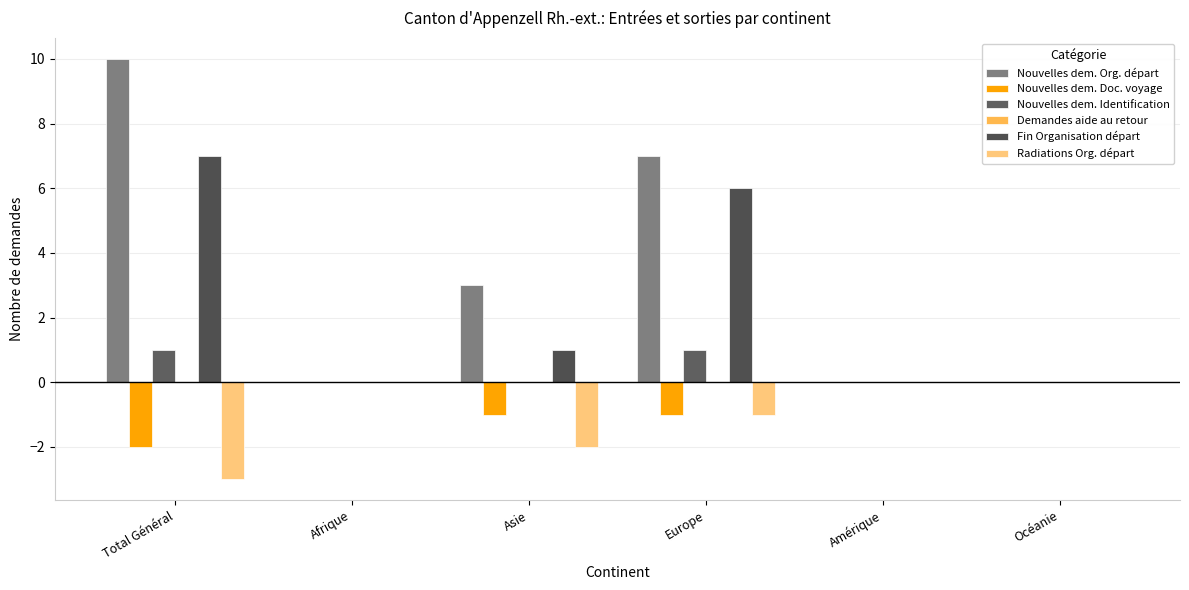

What is the sum of all Nouvelles dem. Doc. voyage values?

-4